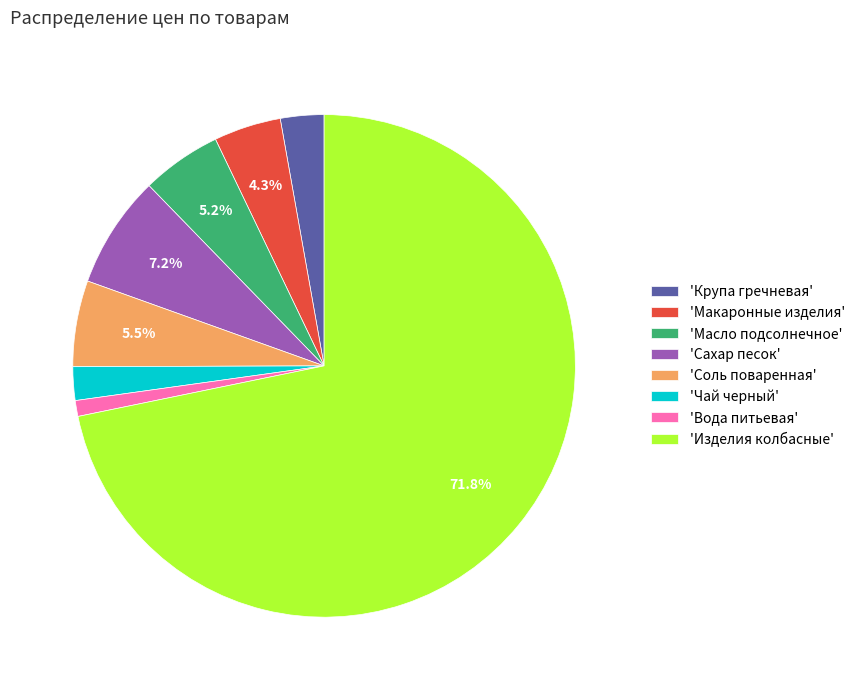

What is the smallest slice in the pie chart?

'Вода питьевая'